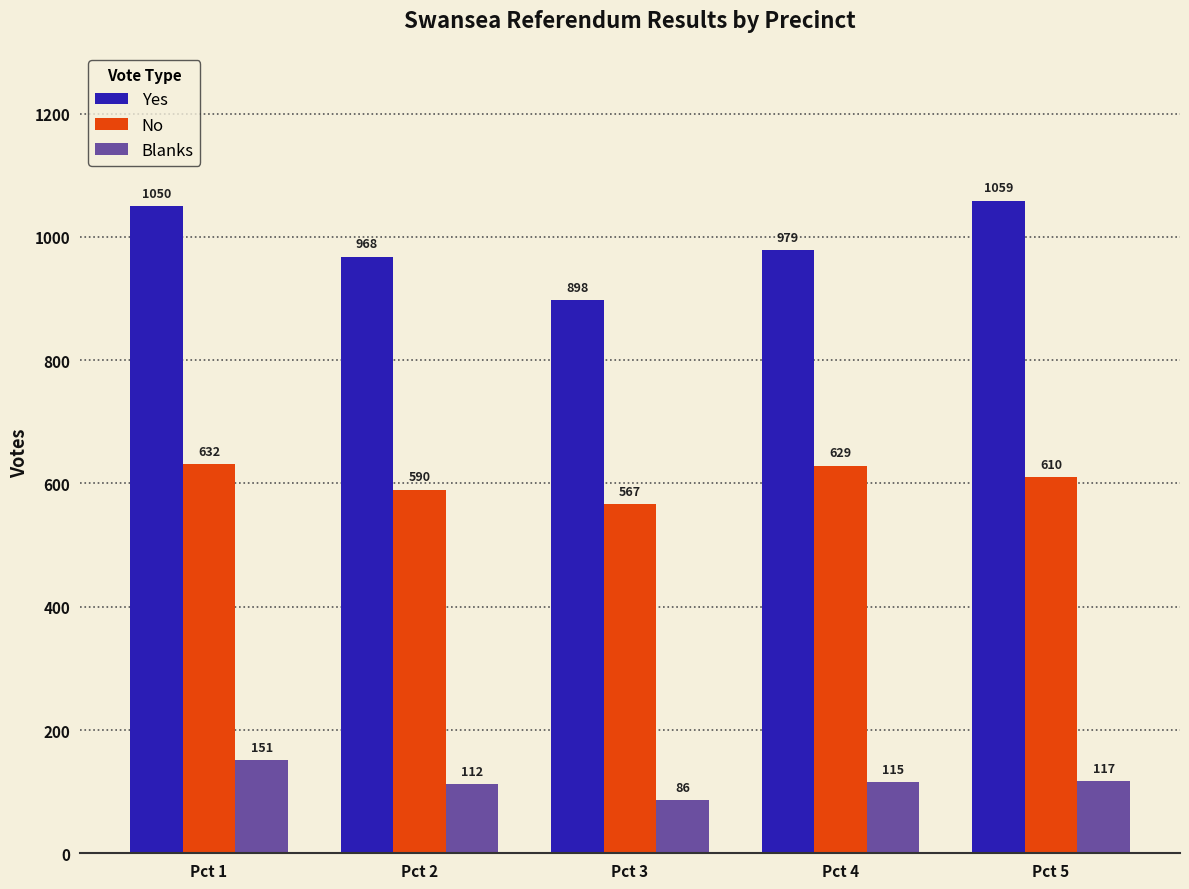

Is it true that Blanks equals 151 at Pct 1?

True